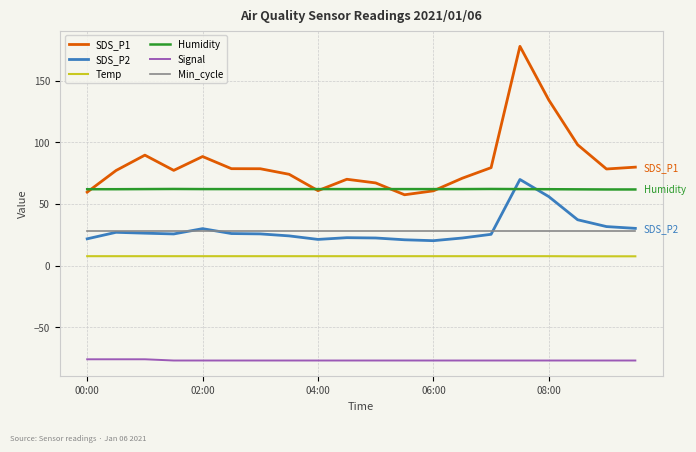

True or false: SDS_P2 and Signal cross at least once.

False